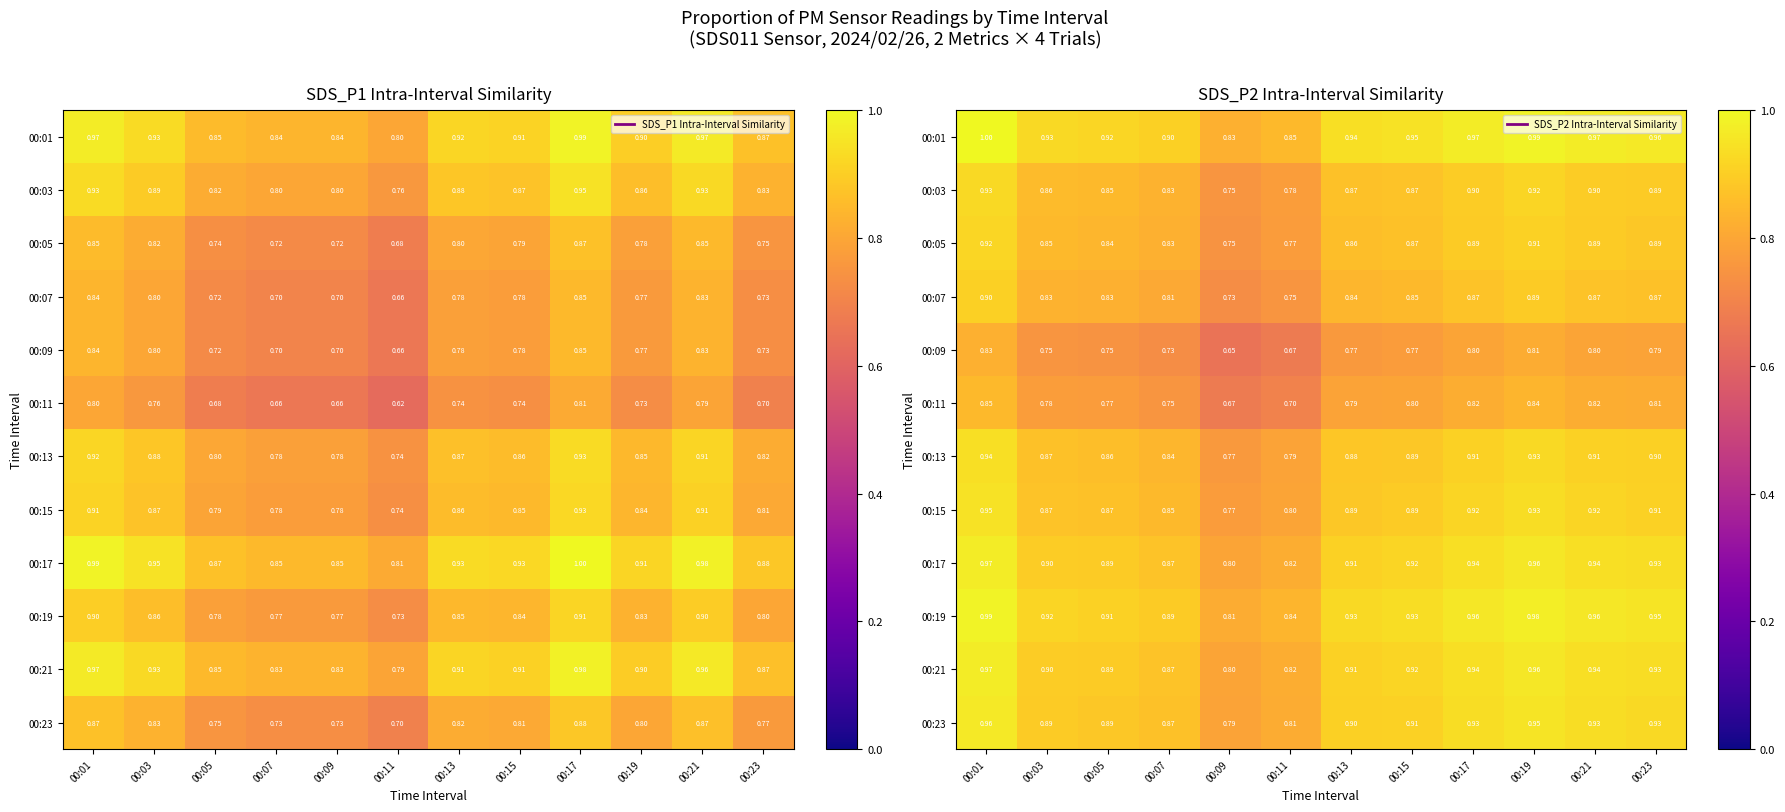

The 00:09 series shows 0.7 at 00:11. True or false?

True